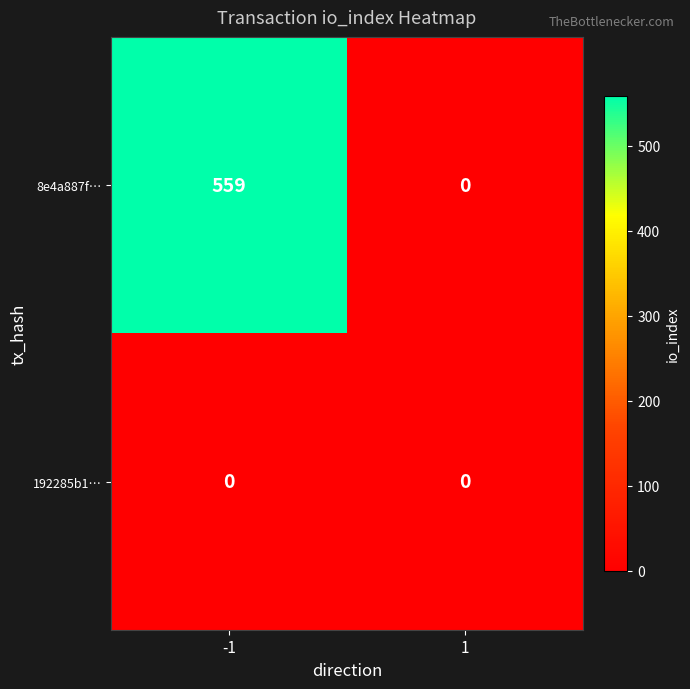

Count the number of data series in this chart.

2